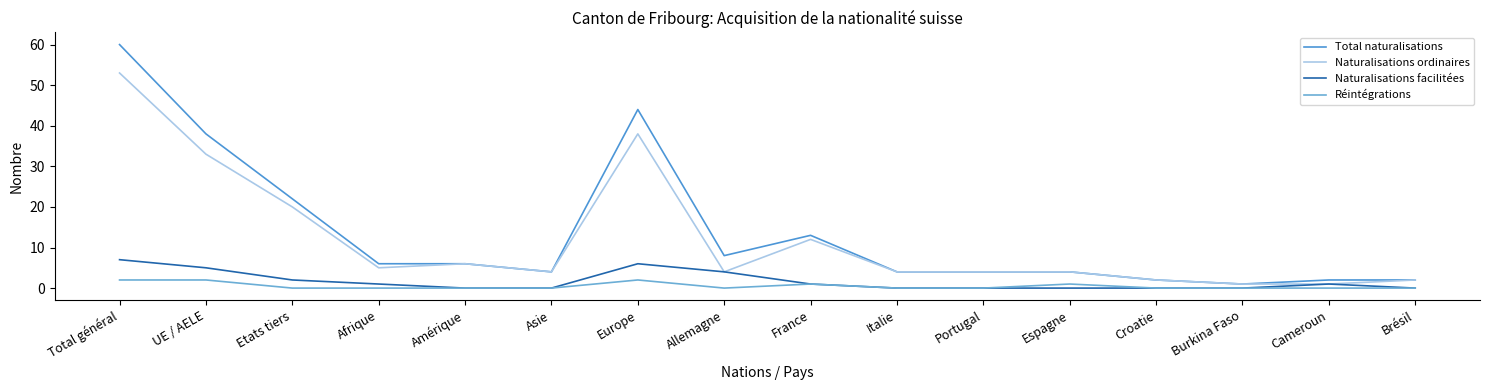

At how many categories does at least one series exceed 15?

4